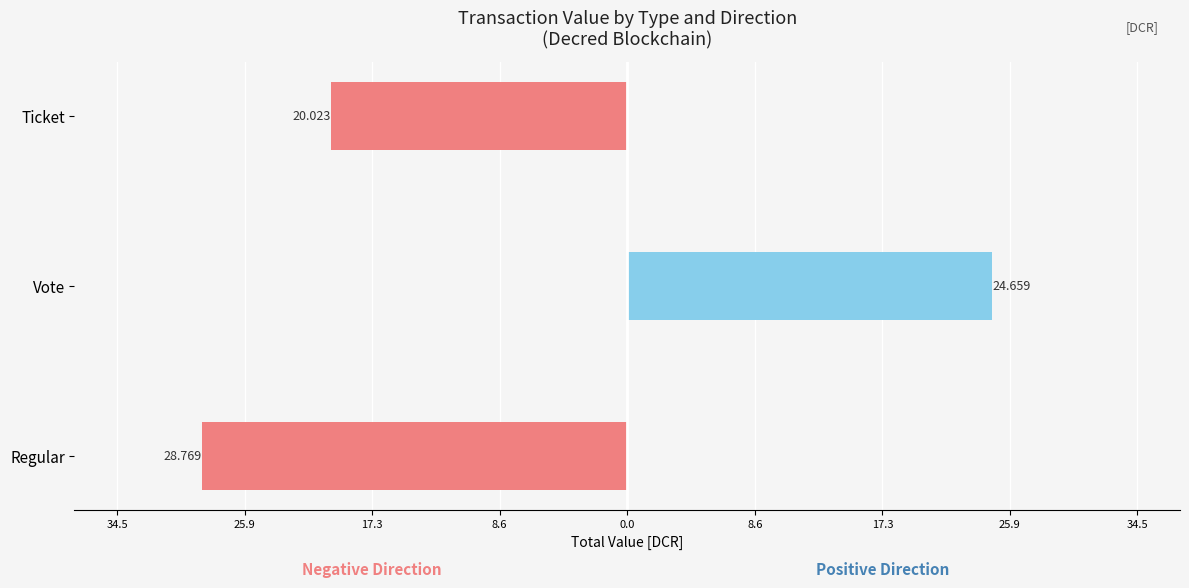

Is the value of Positive Direction at Regular greater than the value of Negative Direction at Ticket?

Yes